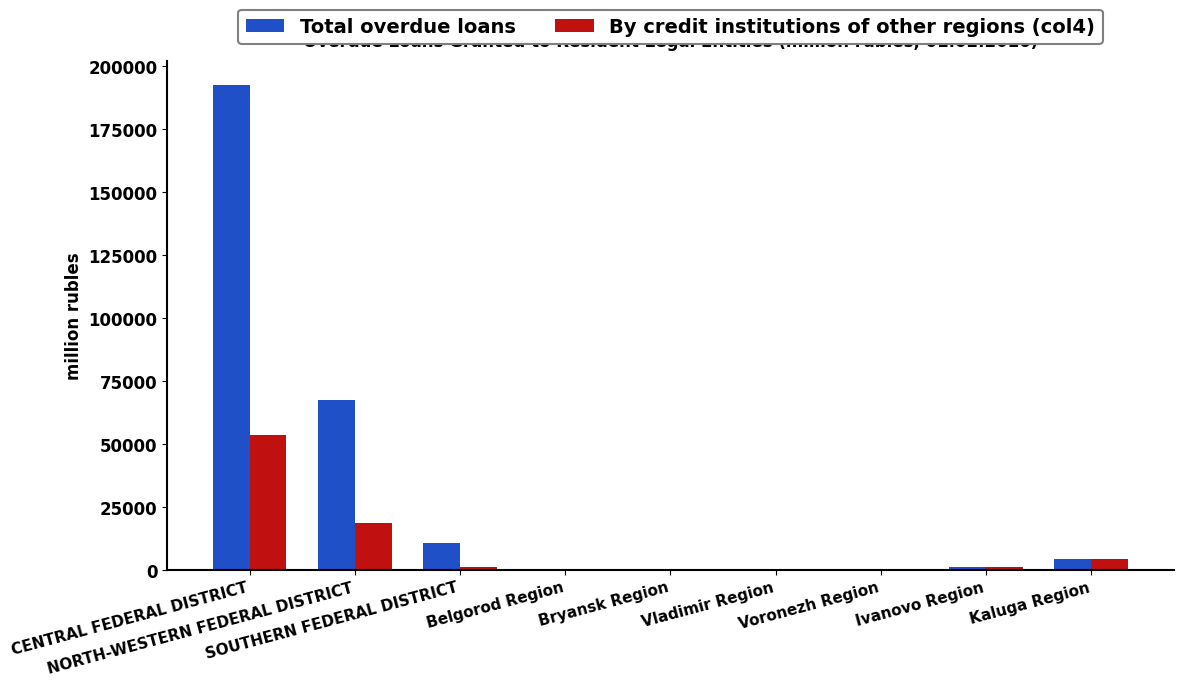

Which series has the widest spread of values?

Total overdue loans